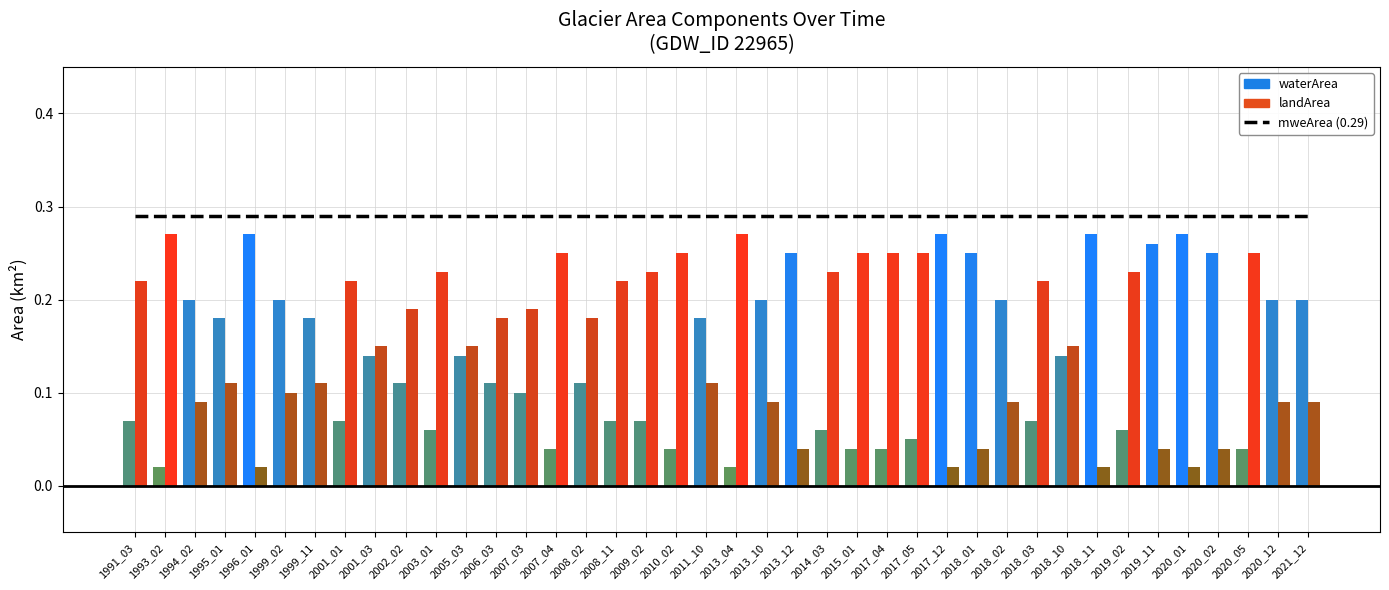

What is the value of the waterArea bar at the 27th from the left?

0.1